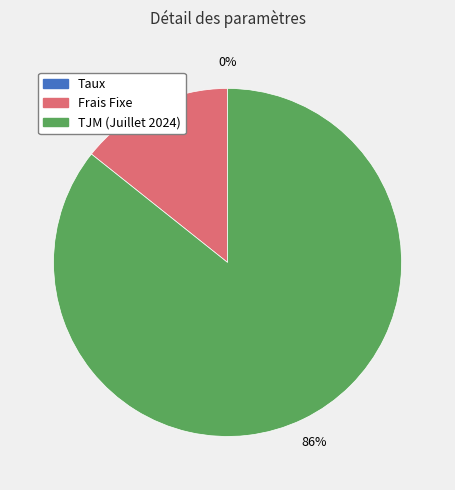

To the nearest percent, what is the average slice percentage?

33%